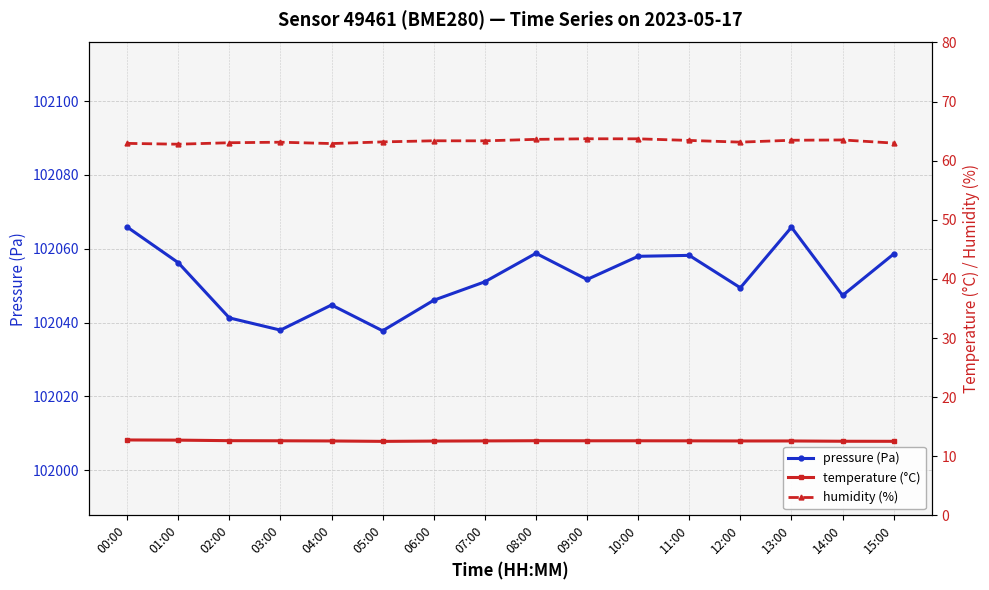

What position from the left is 05:00?

6